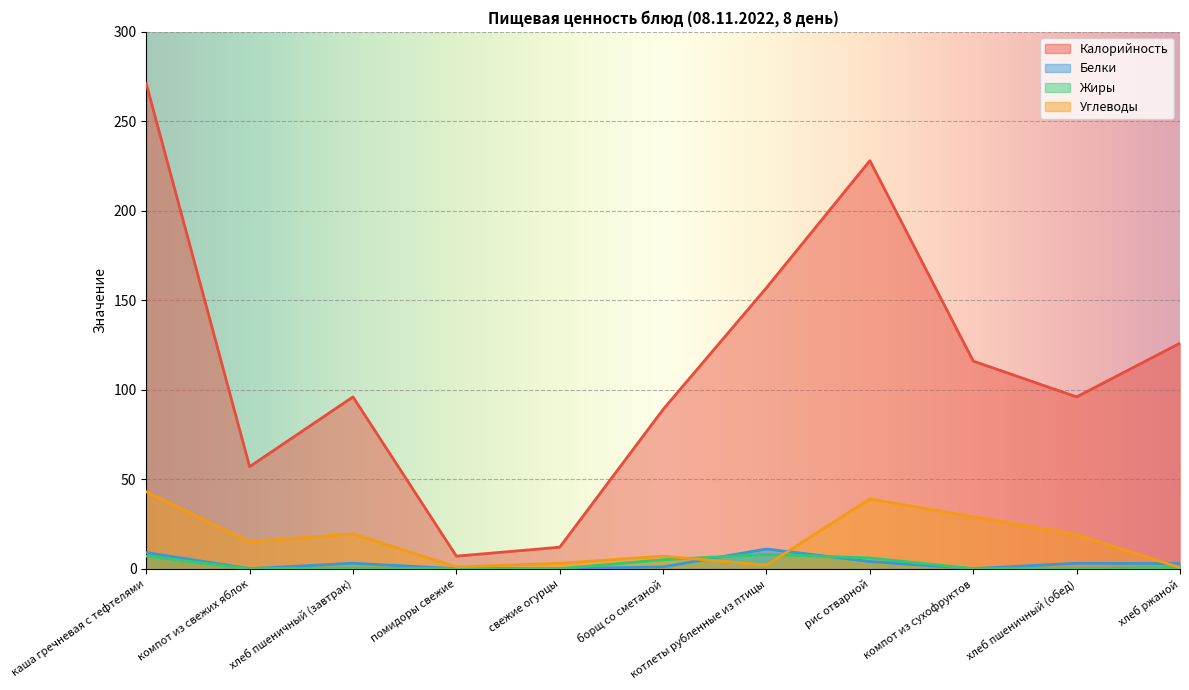

How many categories are shown in the chart?

11